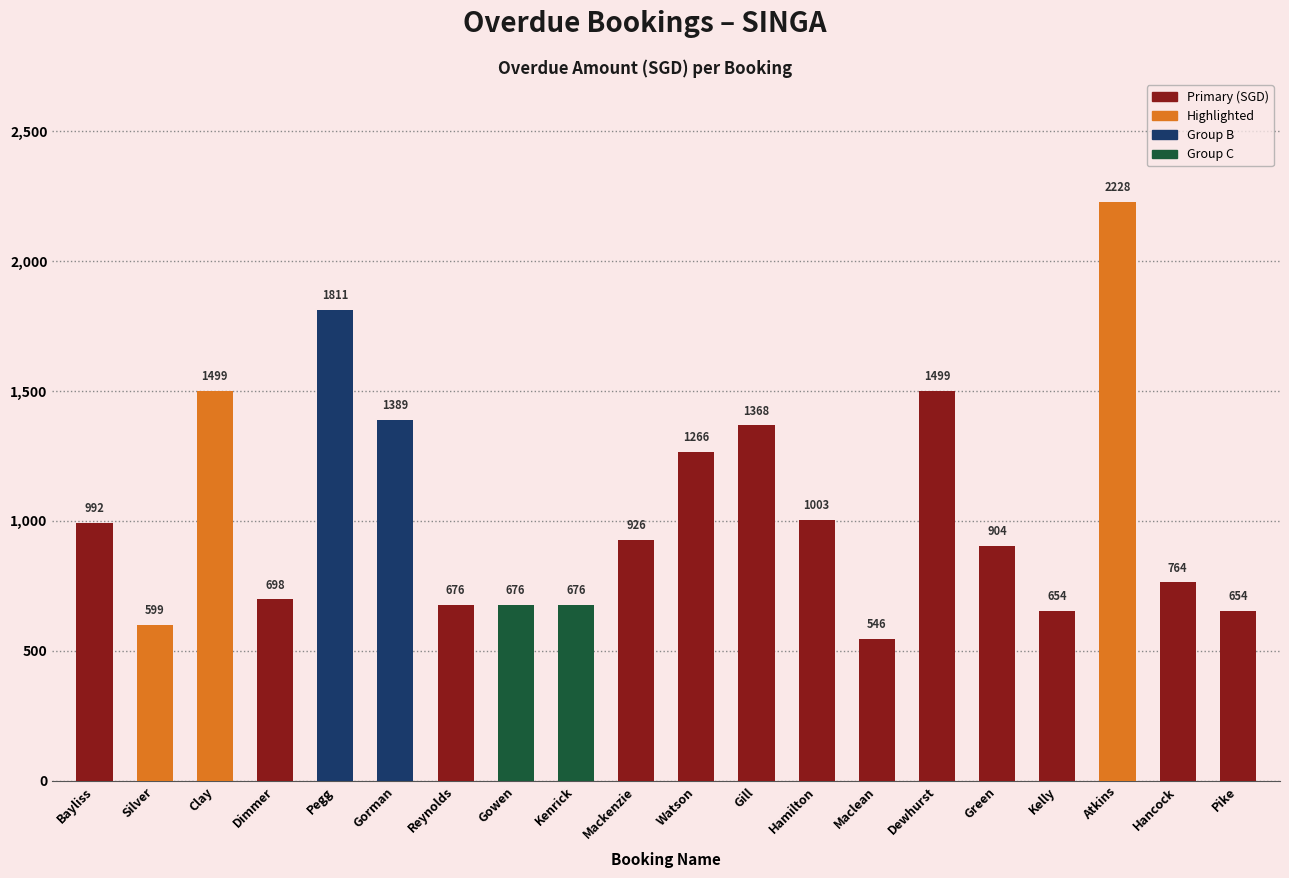

What is the label of the 4th bar from the left?

Dimmer